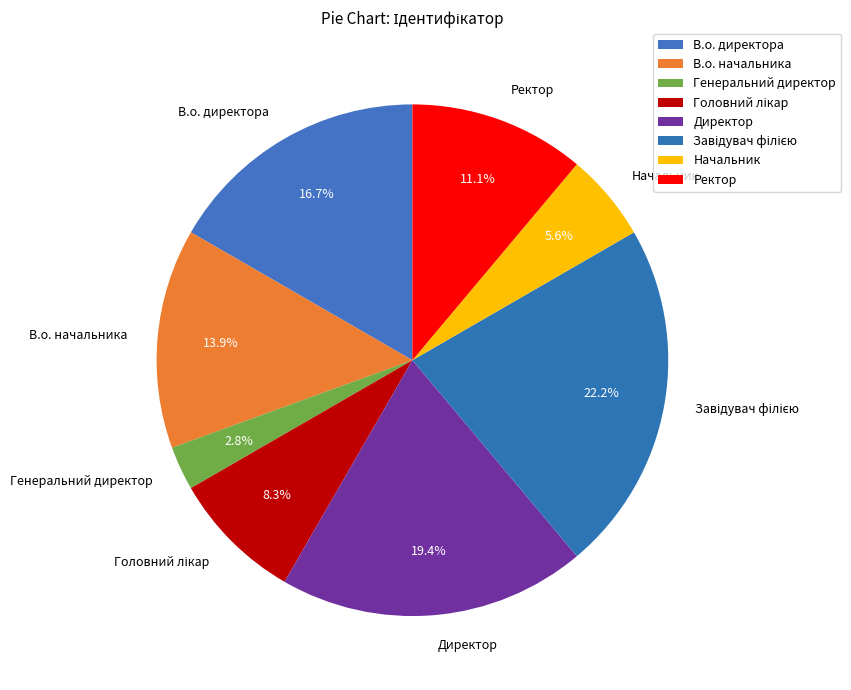

What percentage is NOT represented by Генеральний директор?

97.2%